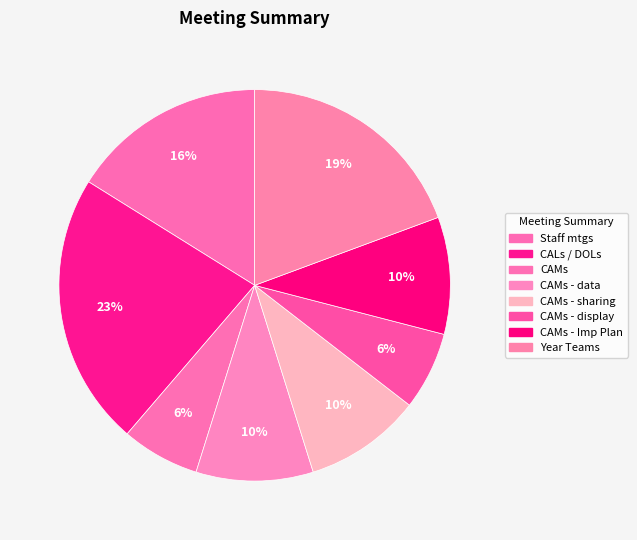

Which category has the smallest portion of the pie?

CAMs